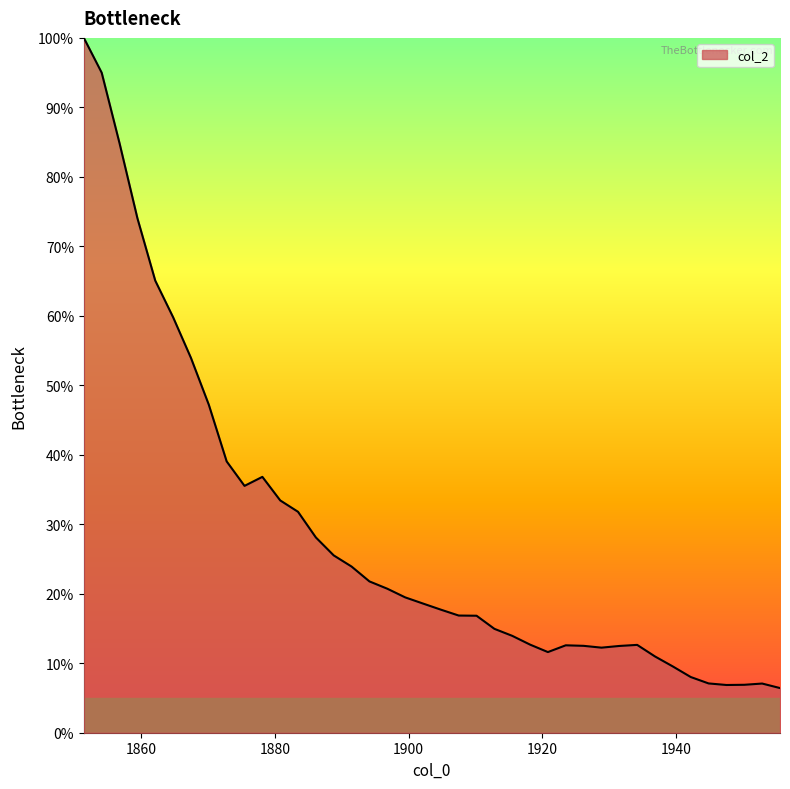

What is the smallest value displayed?

6.4